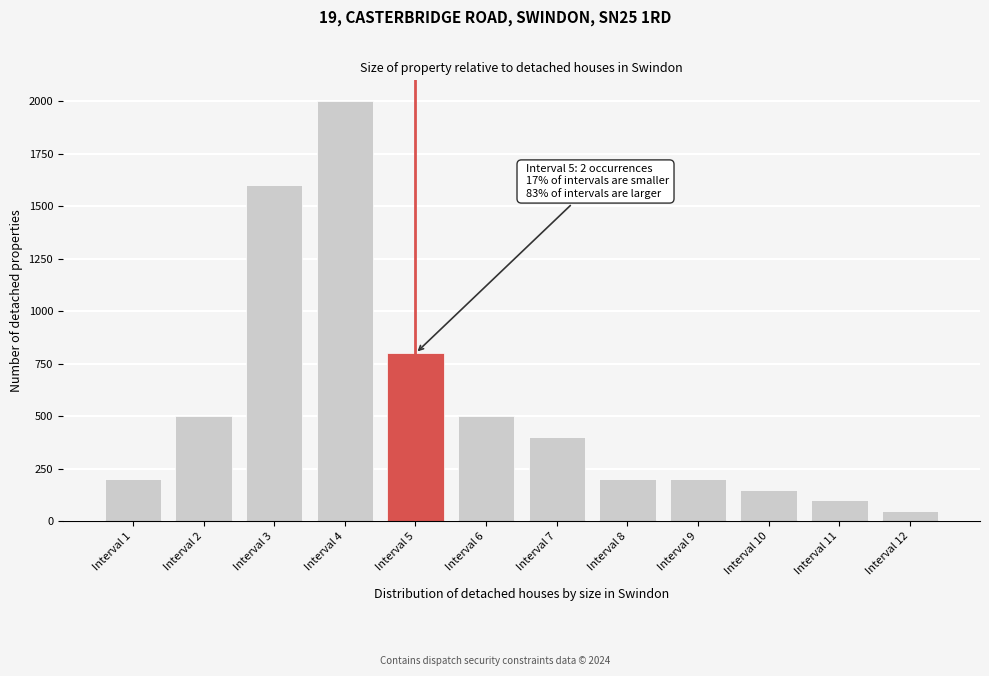

Reading left to right, list all the values displayed in this chart.

200	500	1600	2000	800	500	400	200	200	150	100	50